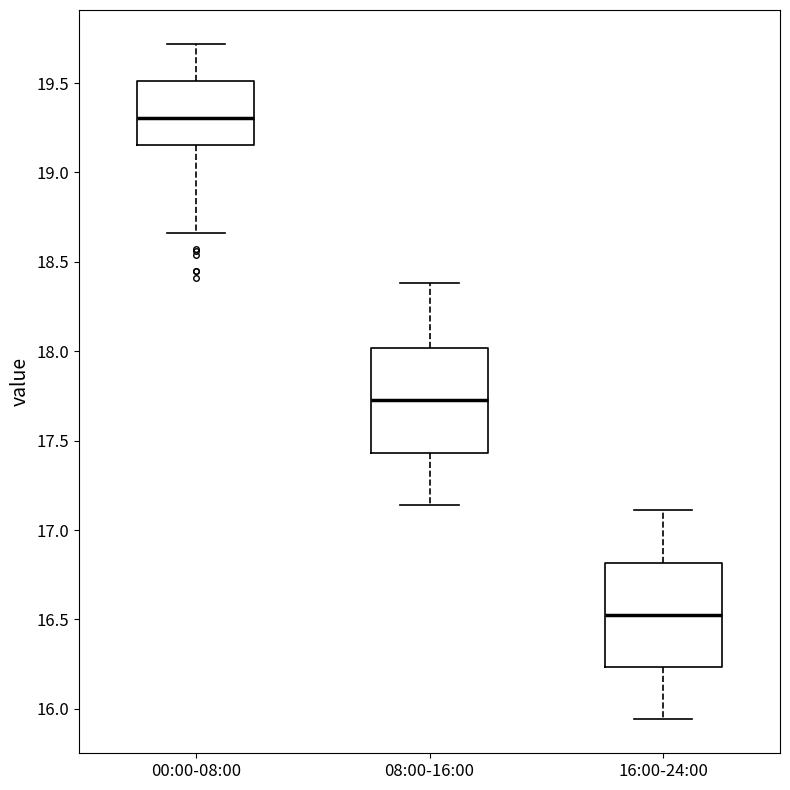

Reading left to right, transcribe this box plot: for each box, give where its median line is, the range the box spans, and where its two whiskers end, as read against the y-axis. The values are not printed on the chart, so give them approximately, as read against the axis.

00:00-08:00: median 19.30, box 19.15 to 19.50, whiskers 18.65 to 19.70
08:00-16:00: median 17.75, box 17.45 to 18.00, whiskers 17.15 to 18.40
16:00-24:00: median 16.55, box 16.25 to 16.80, whiskers 15.95 to 17.10